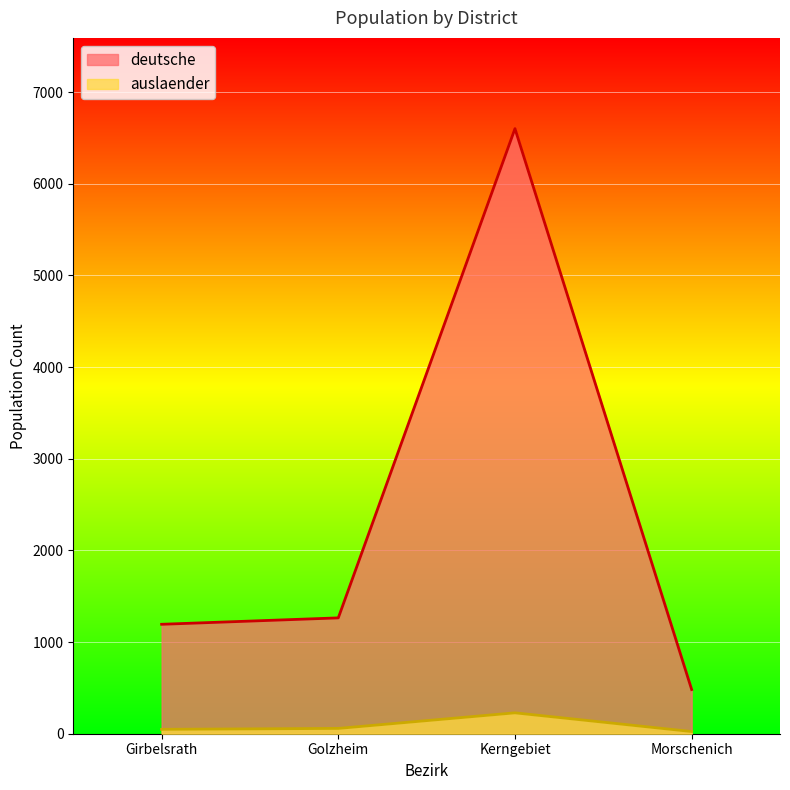

True or false: deutsche and auslaender intersect in this chart.

False